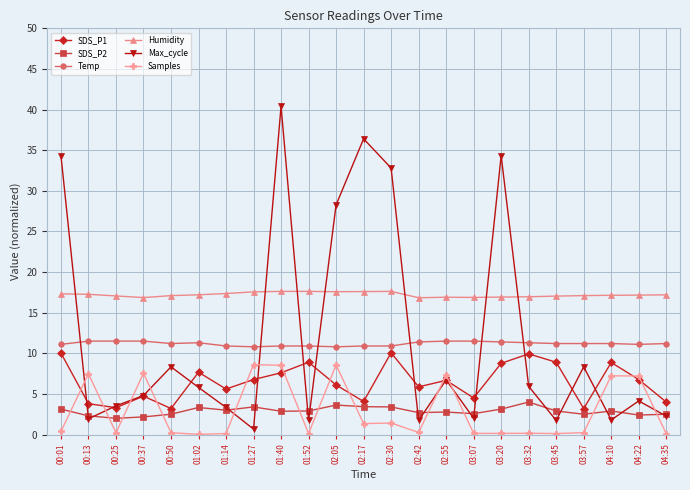

How many data points does each series have?

23